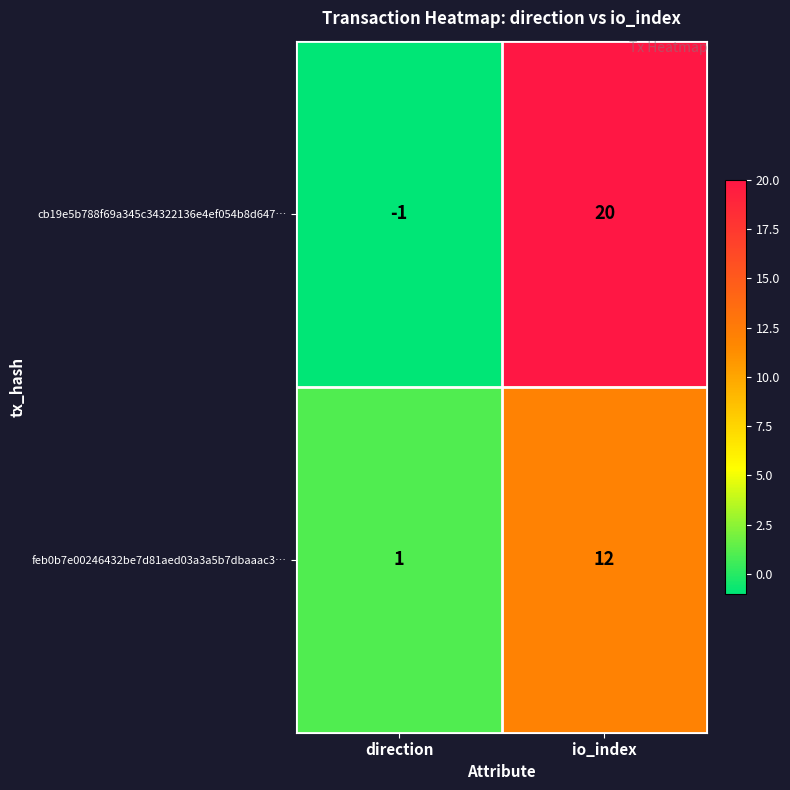

What is the difference between the feb0b7e00246432be7d81aed03a3a5b7dbaaac3… values at io_index and direction?

11